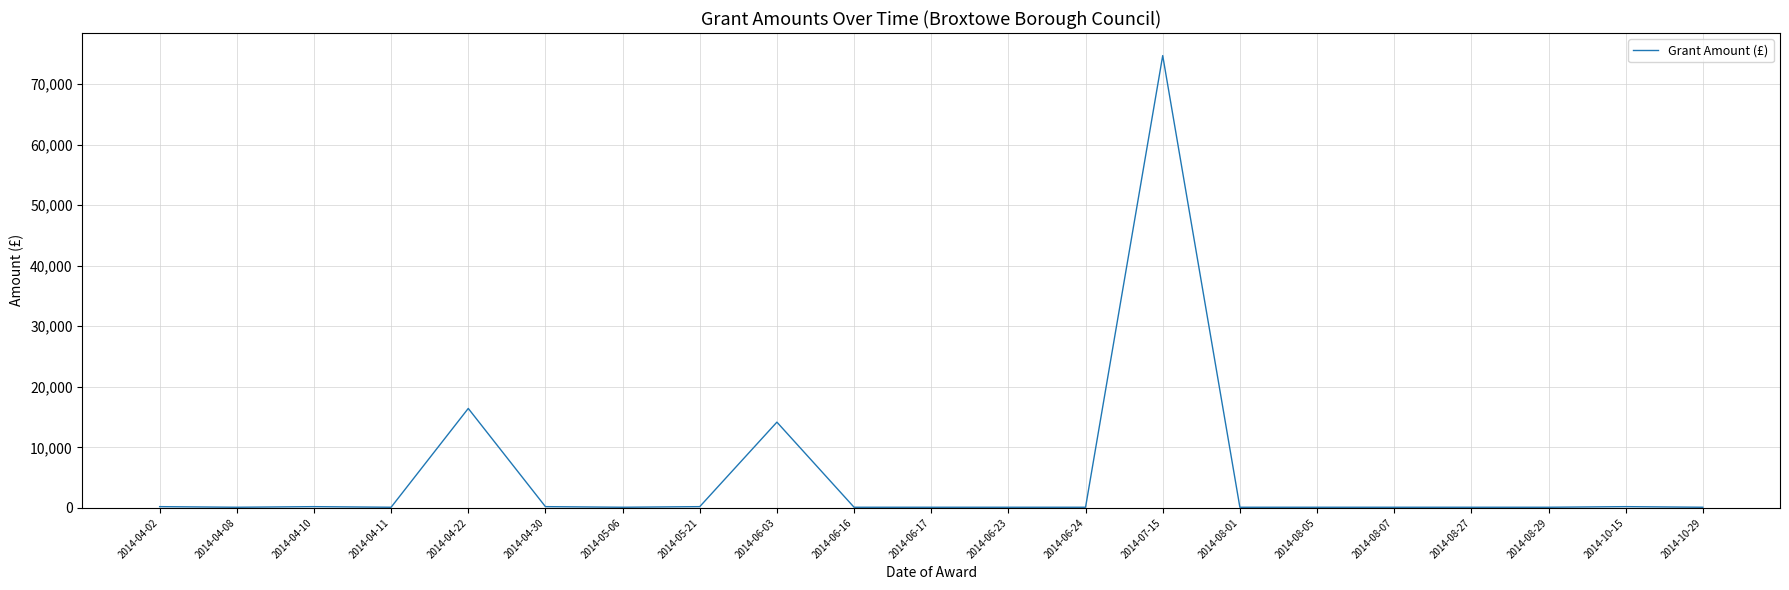

Which label corresponds to the largest value in the chart?

2014-07-15